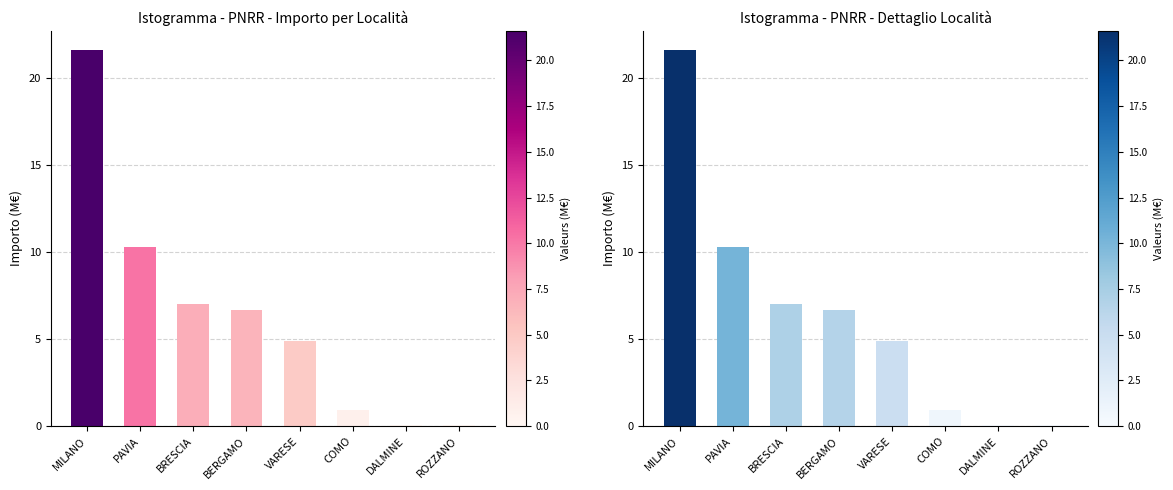

At which label is the value closest to 10?

PAVIA